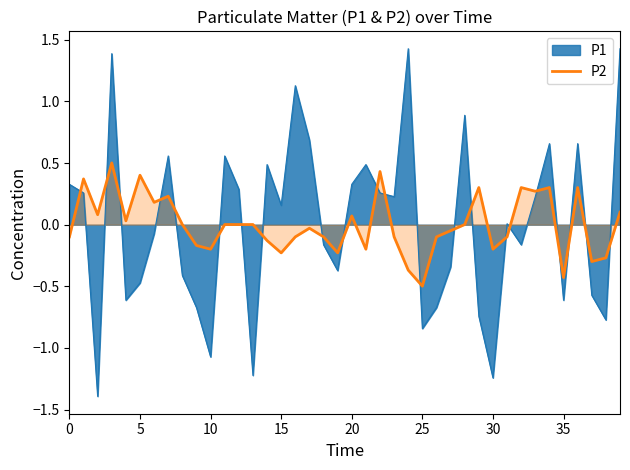

Reading left to right, extract all data points from this chart.

-0.1	0.4	0.1	0.5	0.0	0.4	0.2	0.2	0.0	-0.2	-0.2	0.0	0.0	0.0	-0.1	-0.2	-0.1	-0.0	-0.1	-0.2	0.1	-0.2	0.4	-0.1	-0.4	-0.5	-0.1	-0.0	0.0	0.3	-0.2	-0.1	0.3	0.3	0.3	-0.4	0.3	-0.3	-0.3	0.1